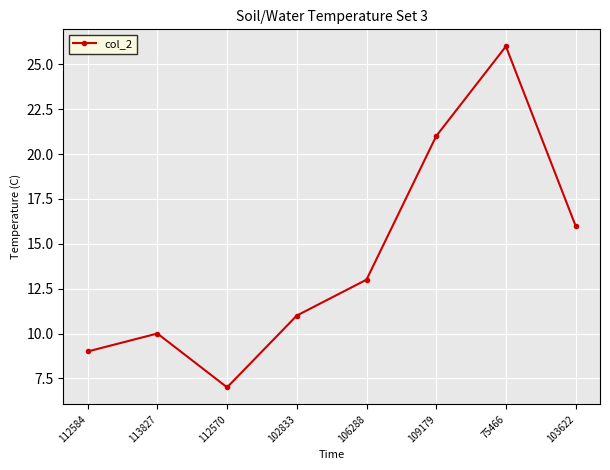

What position from the right is 109179?

3